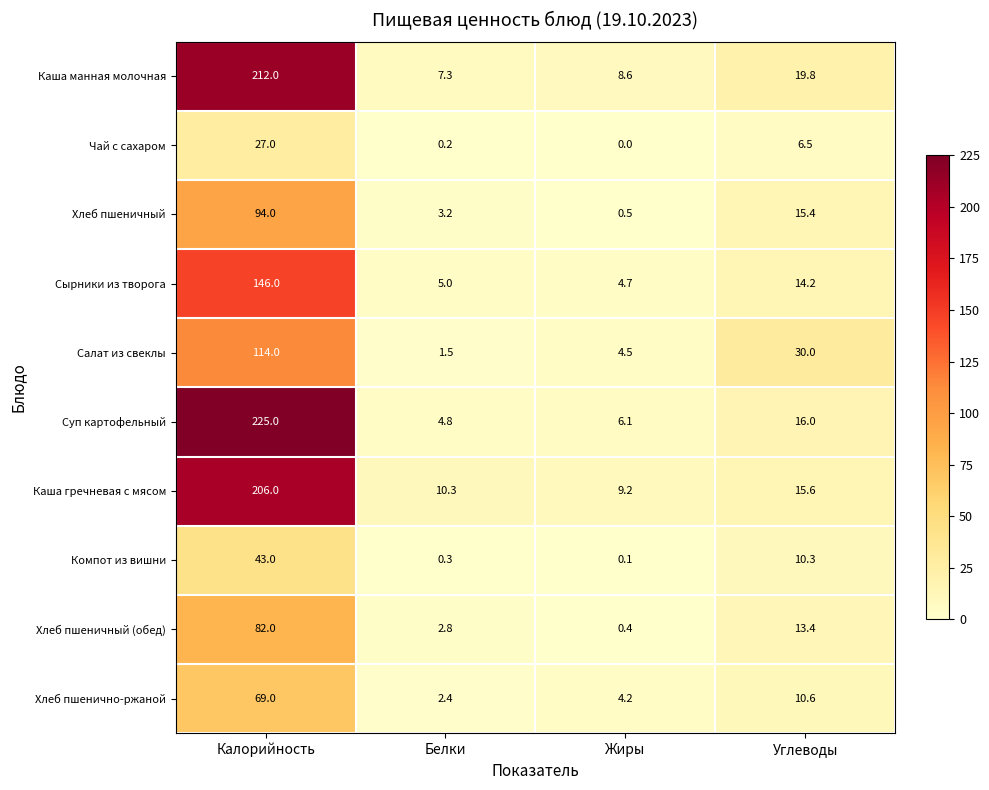

Is it true that Салат из свеклы equals 30.0 at Углеводы?

True